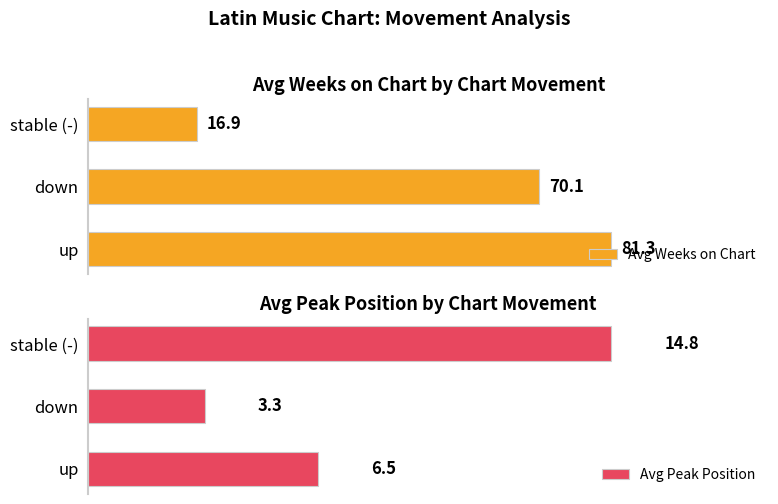

What is the difference between the maximum and minimum values in the Avg Weeks on Chart series?

64.4